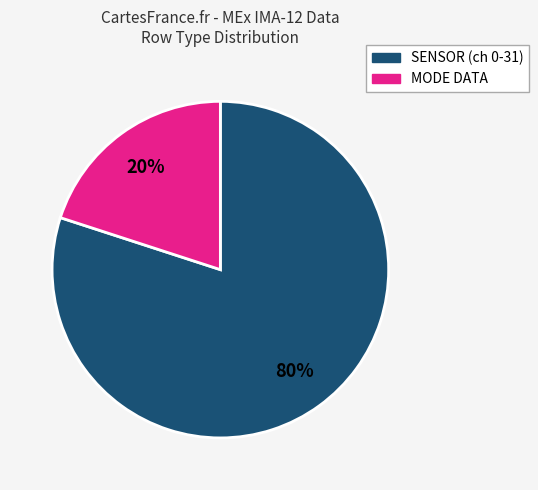

To the nearest percent, what is the difference between the largest and smallest slice percentages?

60%